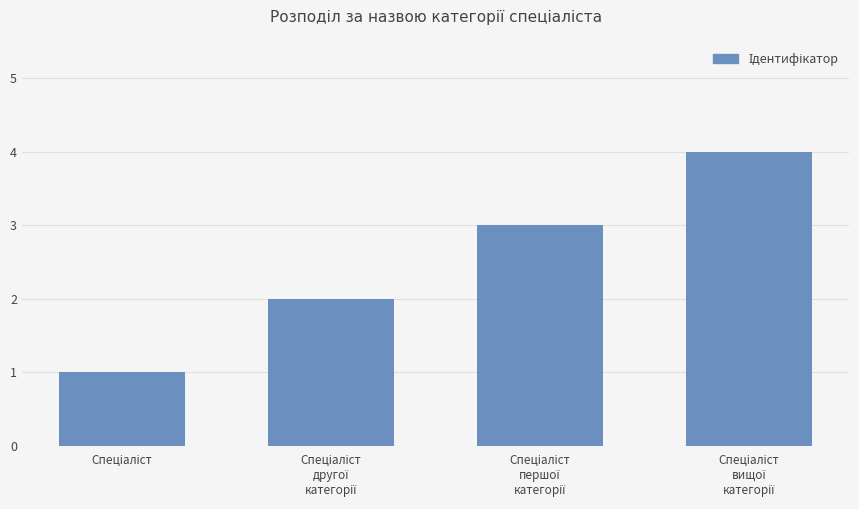

What is the sum of all values?

10